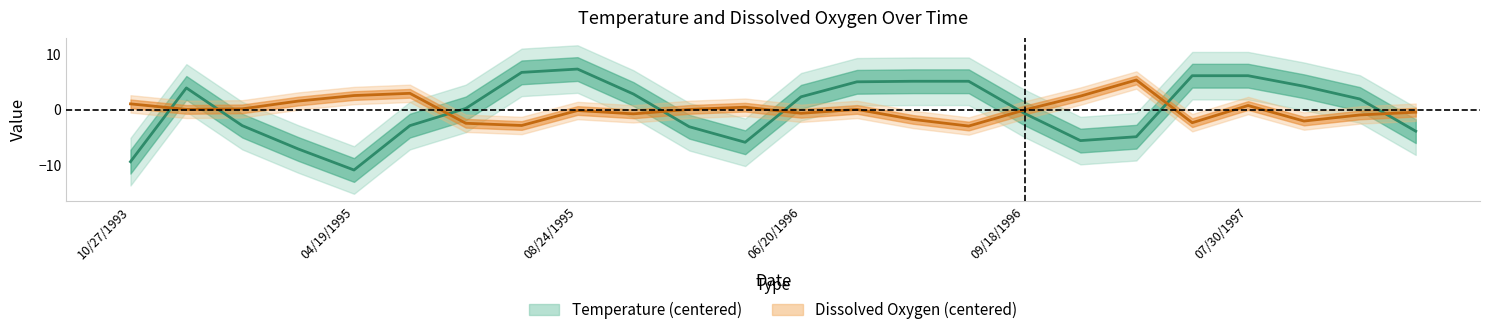

What value does the Dissox series have at 09/18/1996?

-0.1